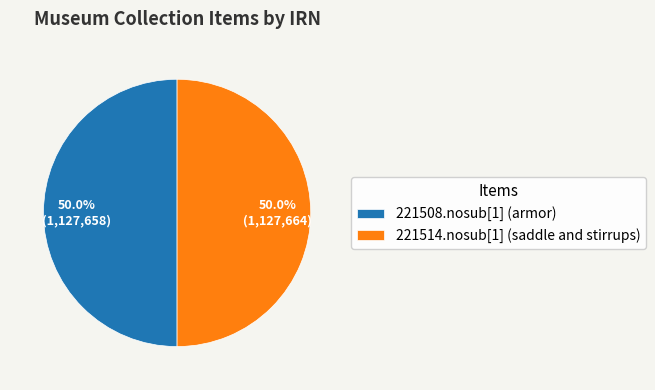

What is the total percentage of 221508.nosub[1] (armor) and 221514.nosub[1] (saddle and stirrups)?

100.0%